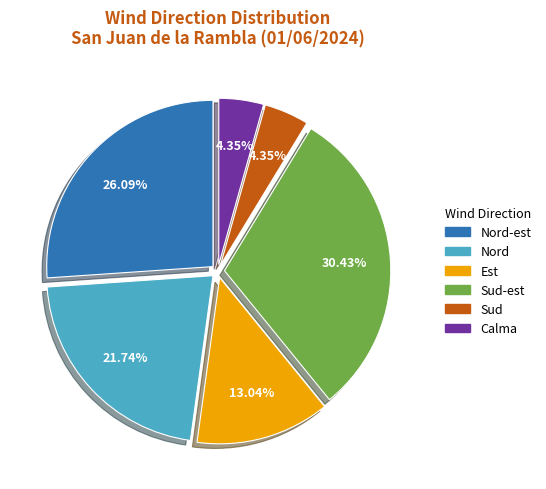

How many slices are in this pie chart?

6